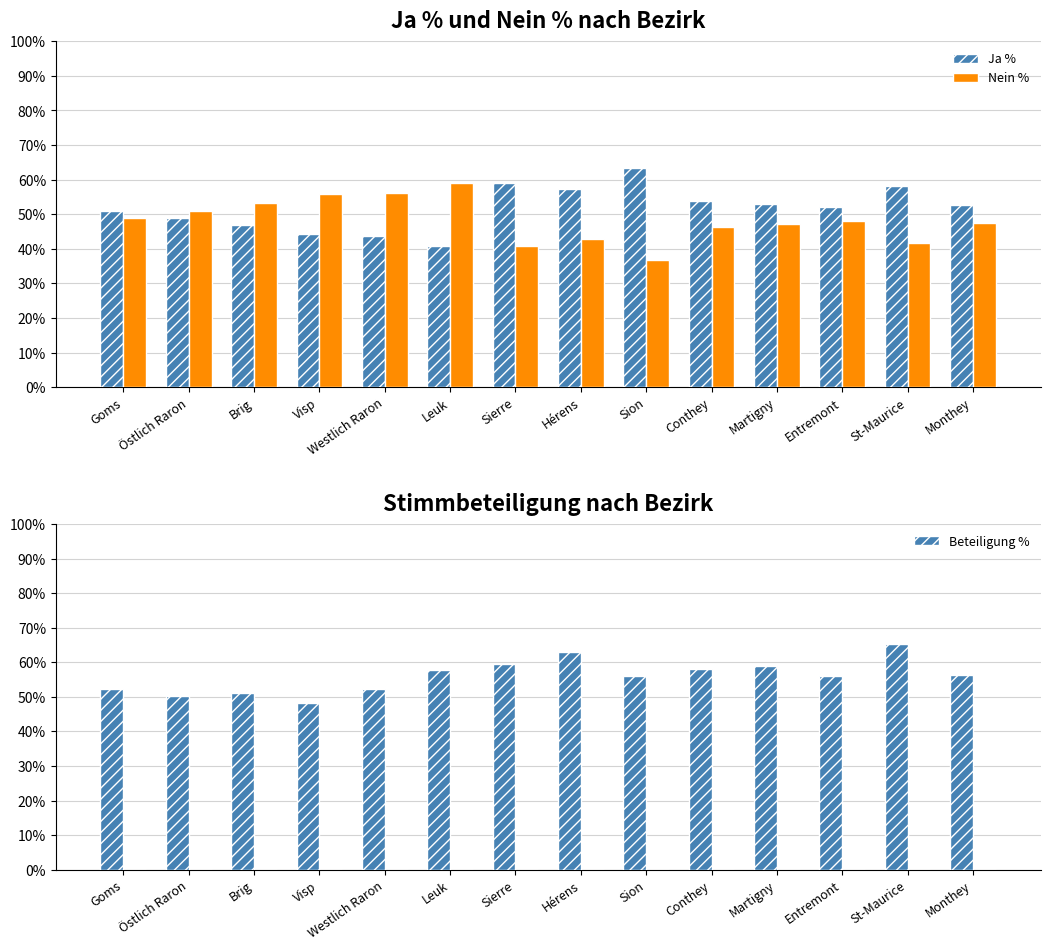

What is the difference between the maximum and minimum values in the Nein % series?

22.4